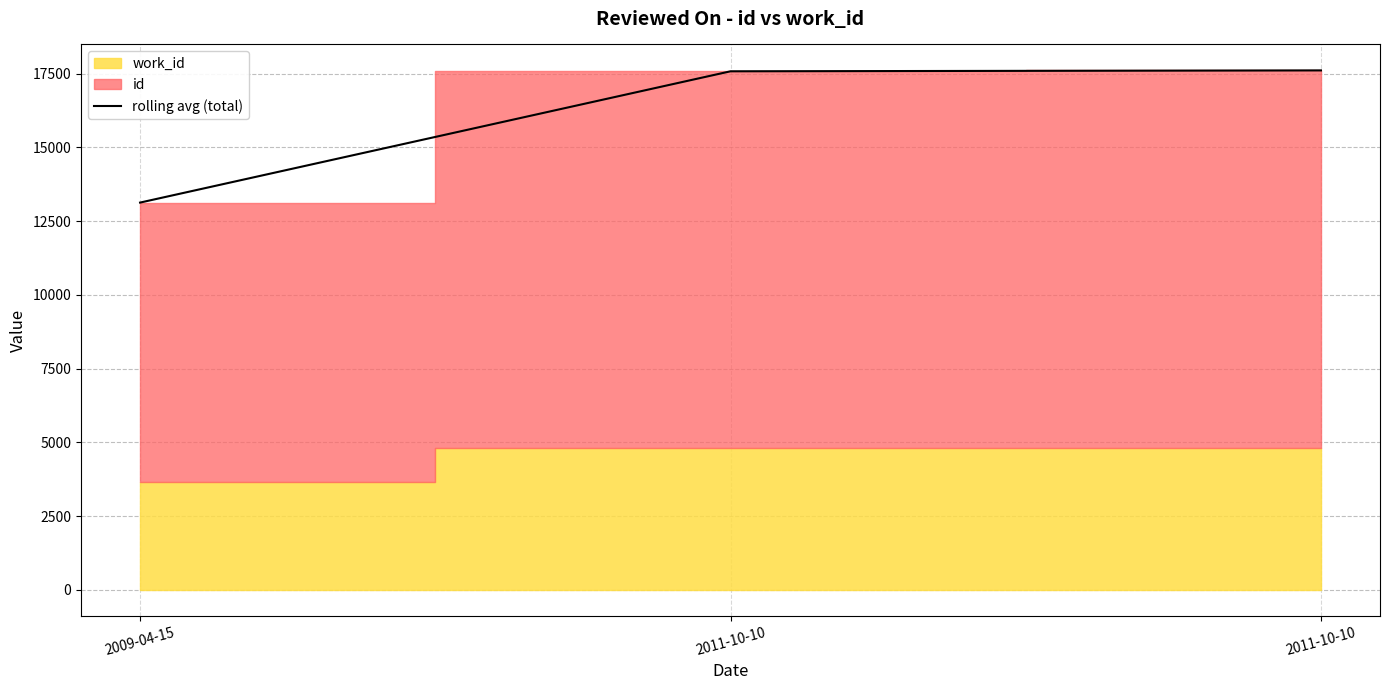

How many values exceed 17580?

1